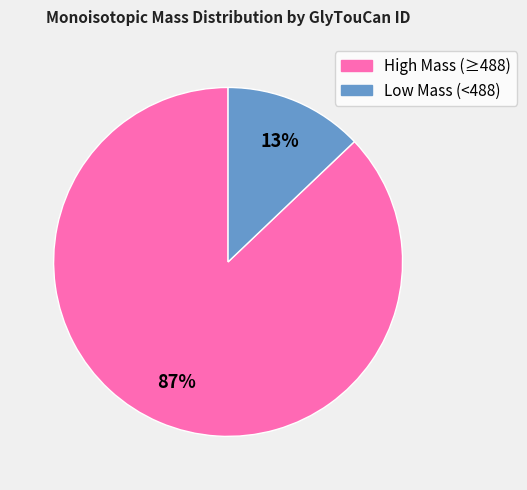

Is there any slice that represents more than half of the pie?

Yes